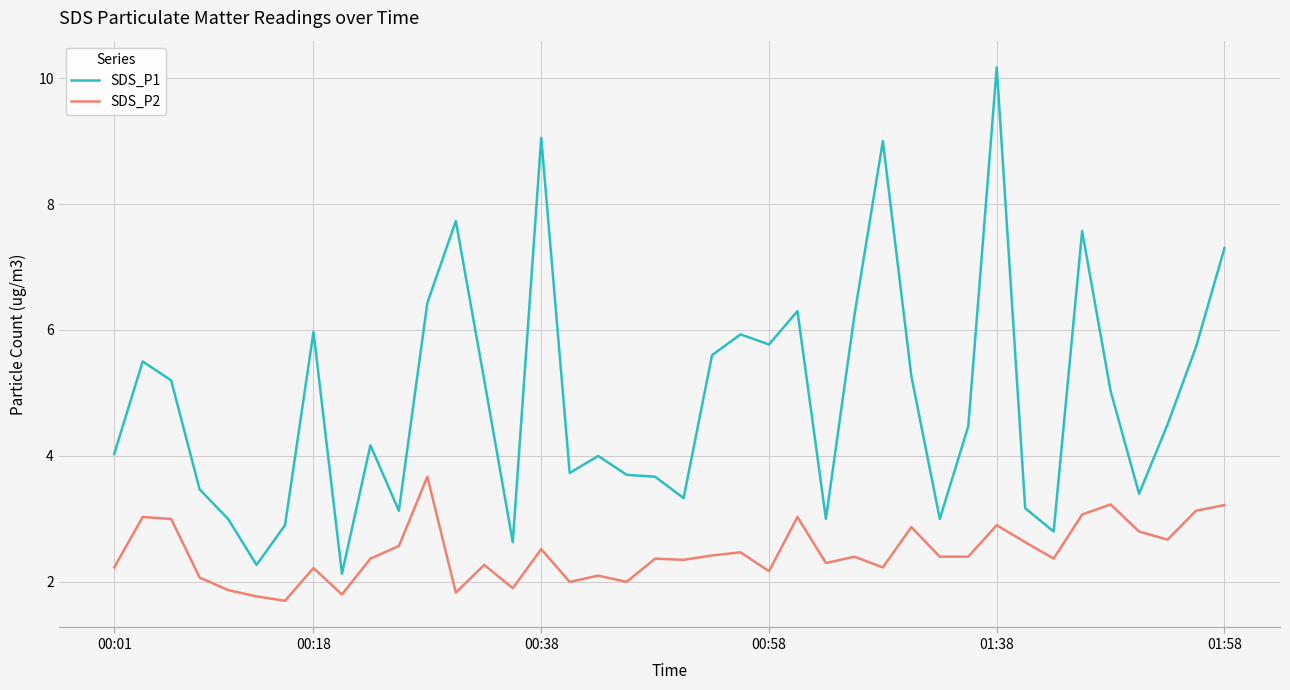

Which series has the largest range (max minus min)?

SDS_P1